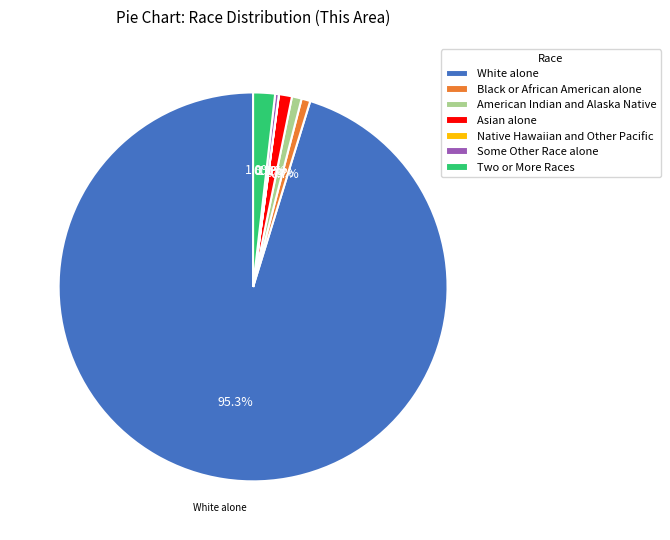

To the nearest percent, what percentage of the pie is Asian alone?

1%